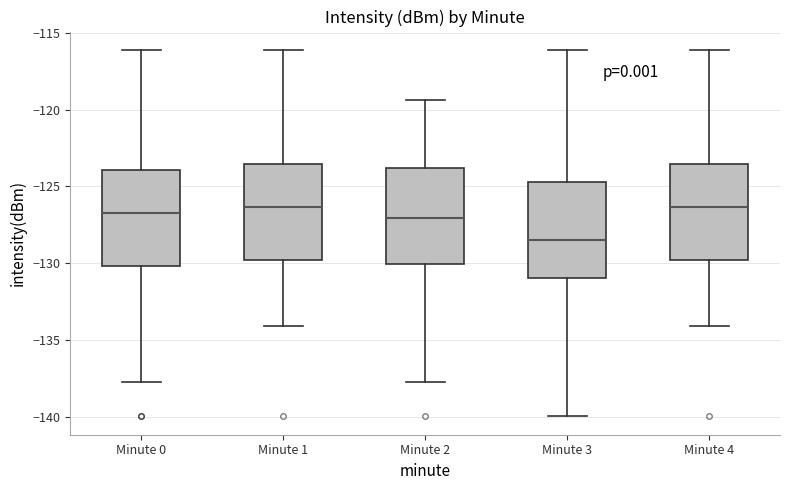

Reading left to right, transcribe this box plot: for each box, give where its median line is, the range the box spans, and where its two whiskers end, as read against the y-axis. The values are not printed on the chart, so give them approximately, as read against the axis.

Minute 0: median -127.0, box -130.0 to -124.0, whiskers -137.5 to -116.0
Minute 1: median -126.5, box -130.0 to -123.5, whiskers -134.0 to -116.0
Minute 2: median -127.0, box -130.0 to -124.0, whiskers -137.5 to -119.5
Minute 3: median -128.5, box -131.0 to -124.5, whiskers -140.0 to -116.0
Minute 4: median -126.5, box -130.0 to -123.5, whiskers -134.0 to -116.0